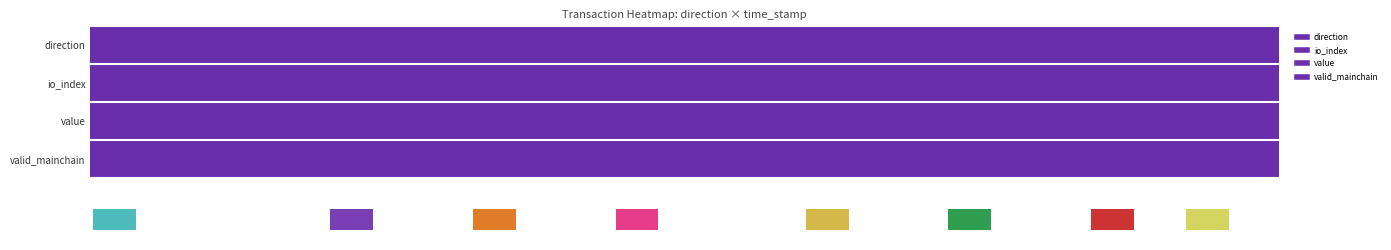

The value of io_index at 11 is 177.0. True or false?

False